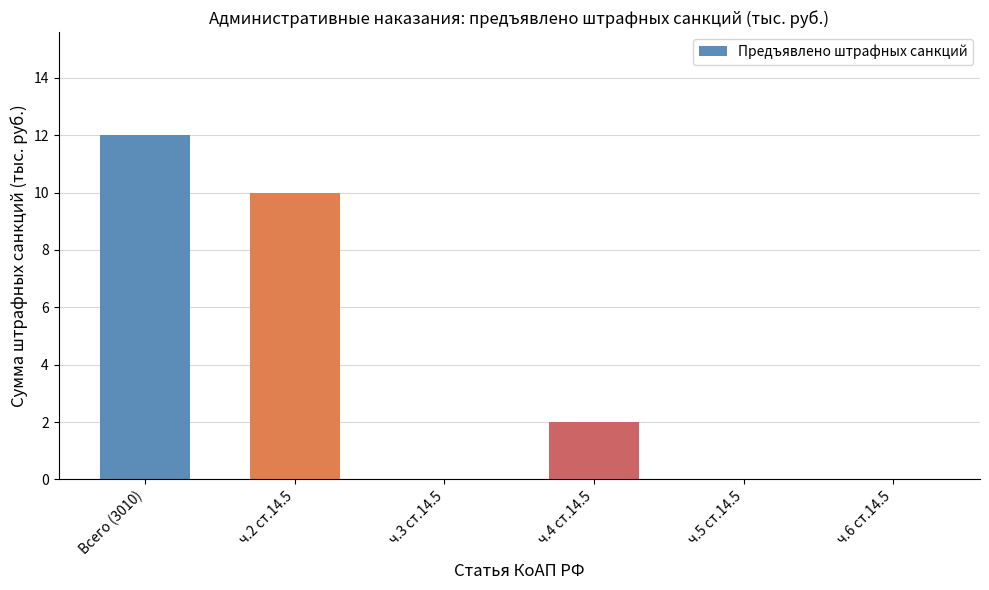

What is the change in value from Всего (3010) to ч.6 ст.14.5?

-12